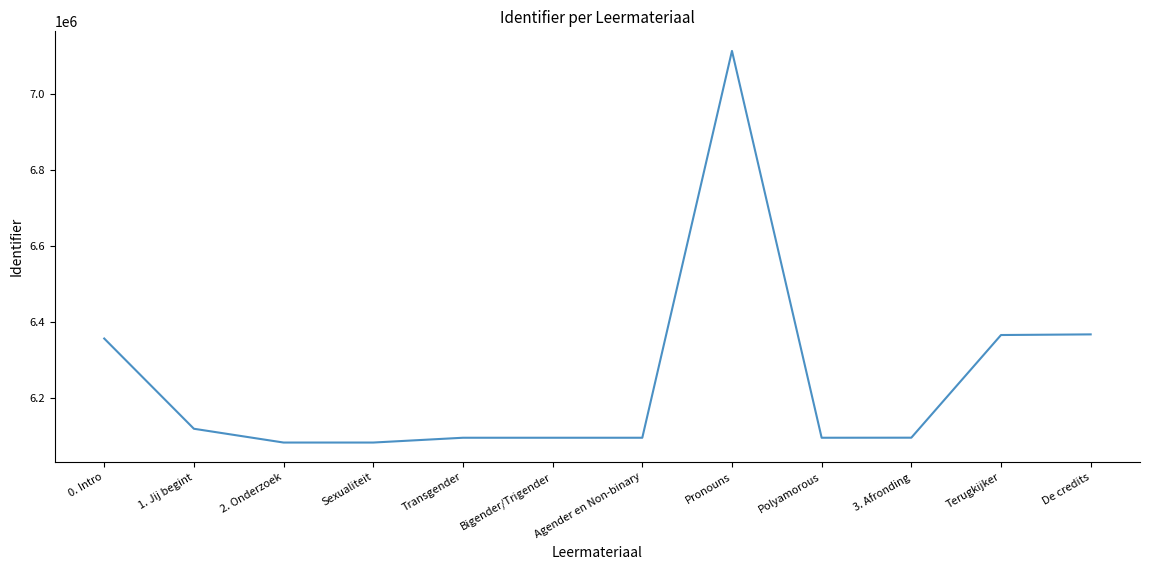

True or false: the data shows 6093784 at Bigender/Trigender.

True